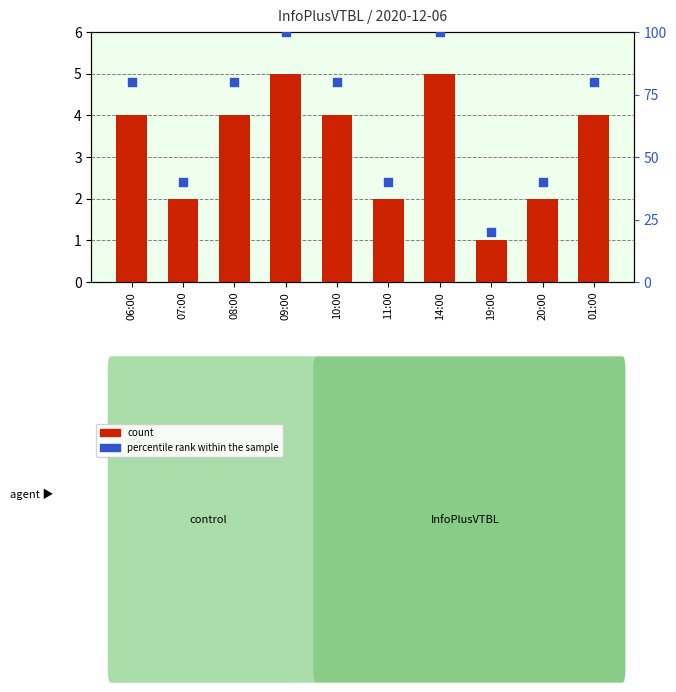

What are all the series names shown in the legend?

count, percentile rank within the sample